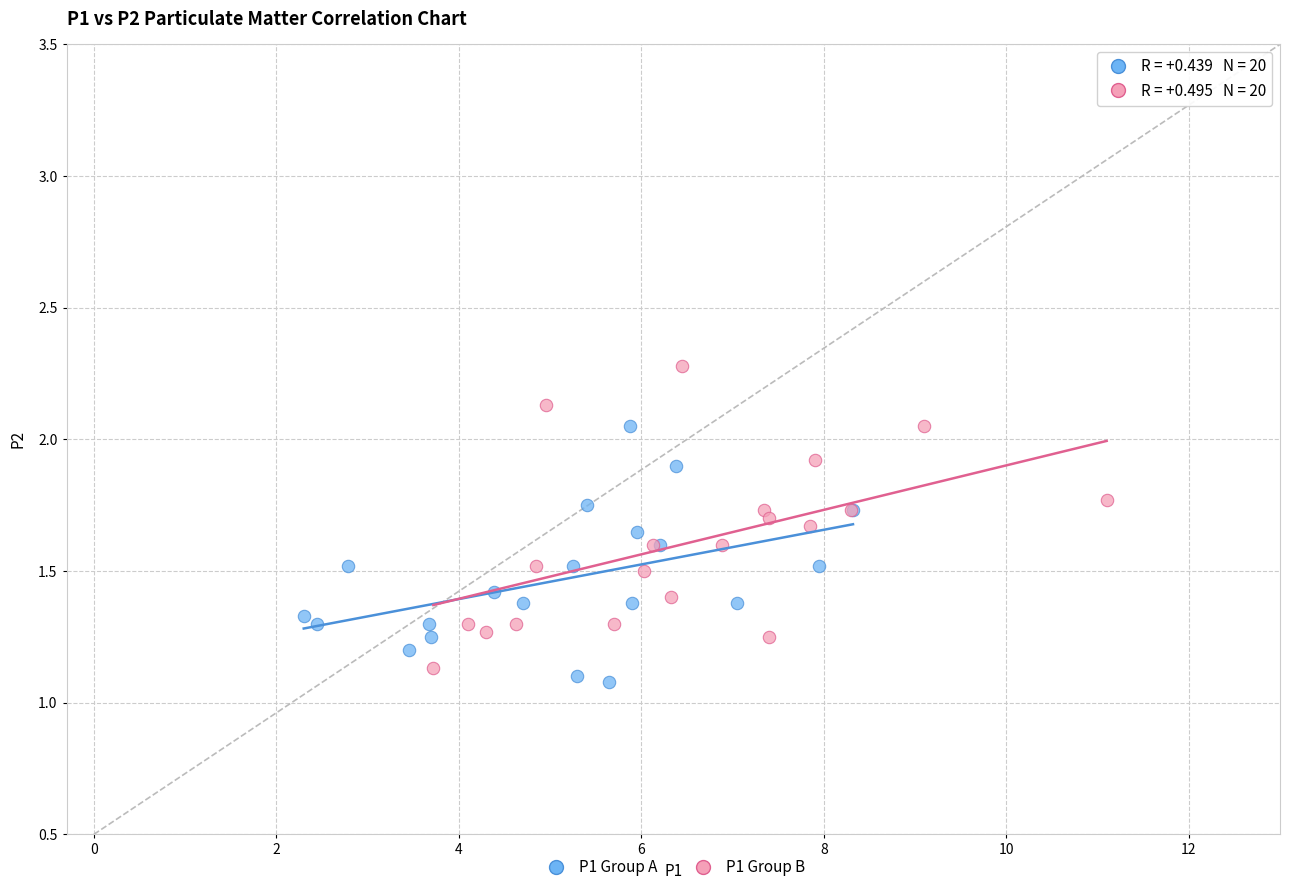

Which series contains the highest Y value?

P1 Group B